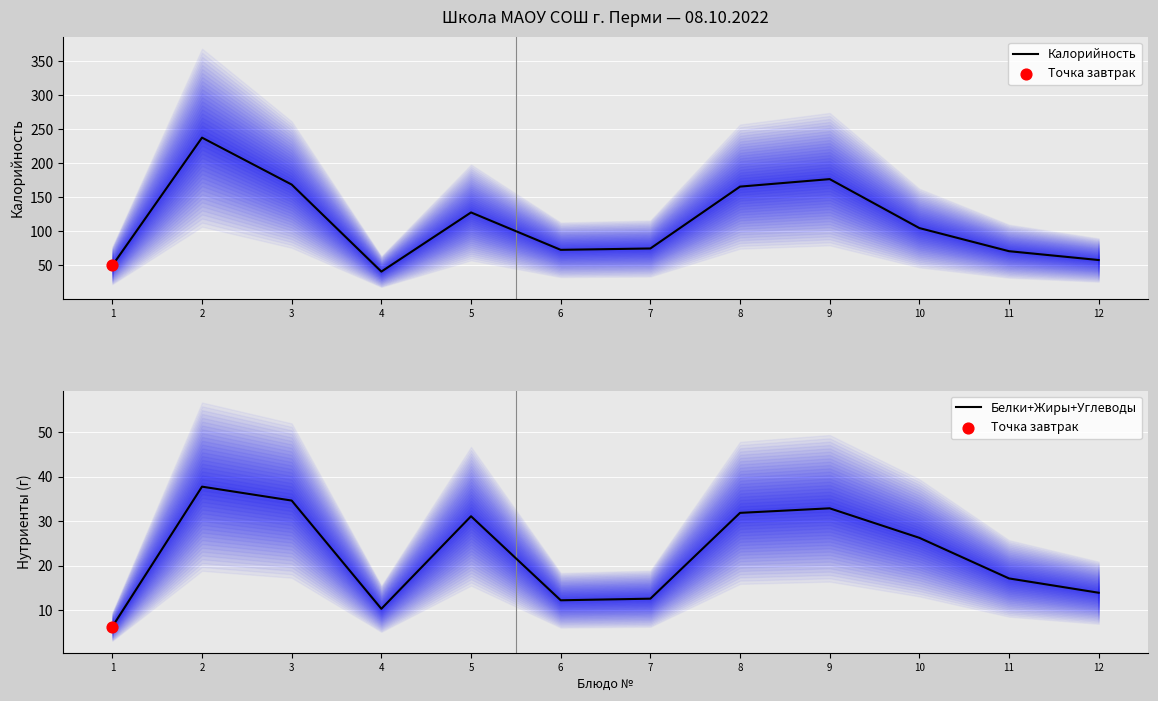

What are all the series names shown in the legend?

Калорийность, Белки+Жиры+Углеводы